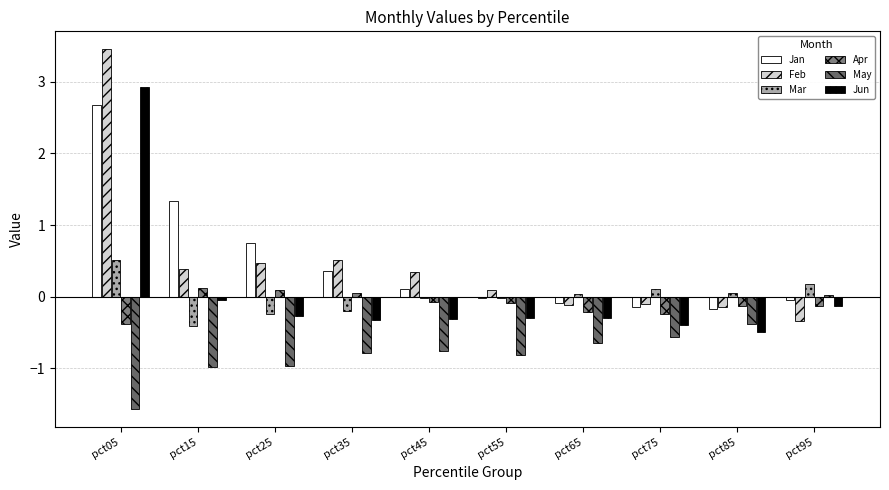

What is the value of the May bar at the 6th from the left?

-0.8